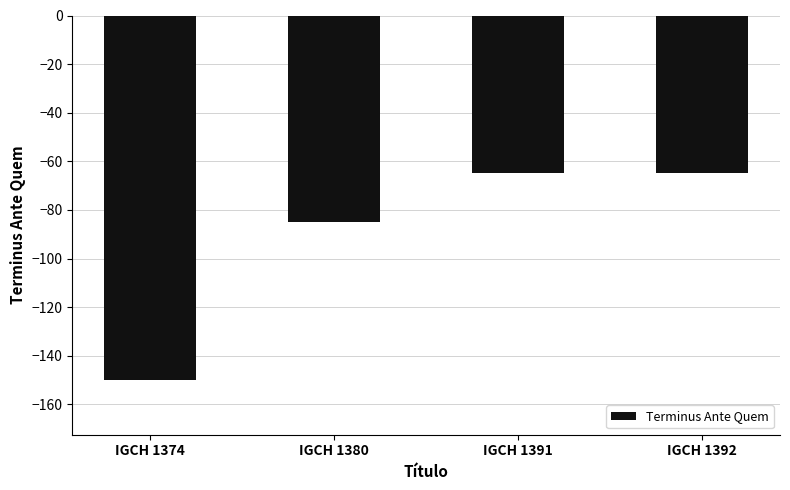

What is the value of the 4th bar from the left?

-65